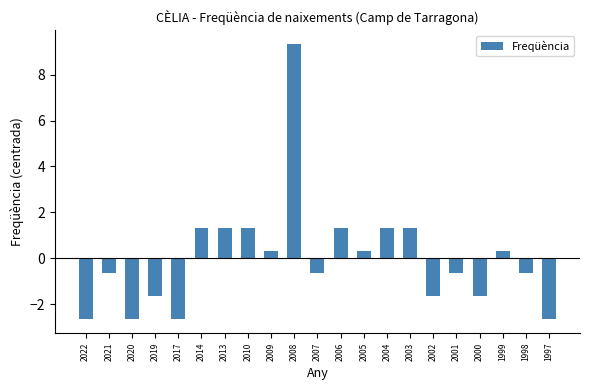

What is the greatest value displayed?

9.3